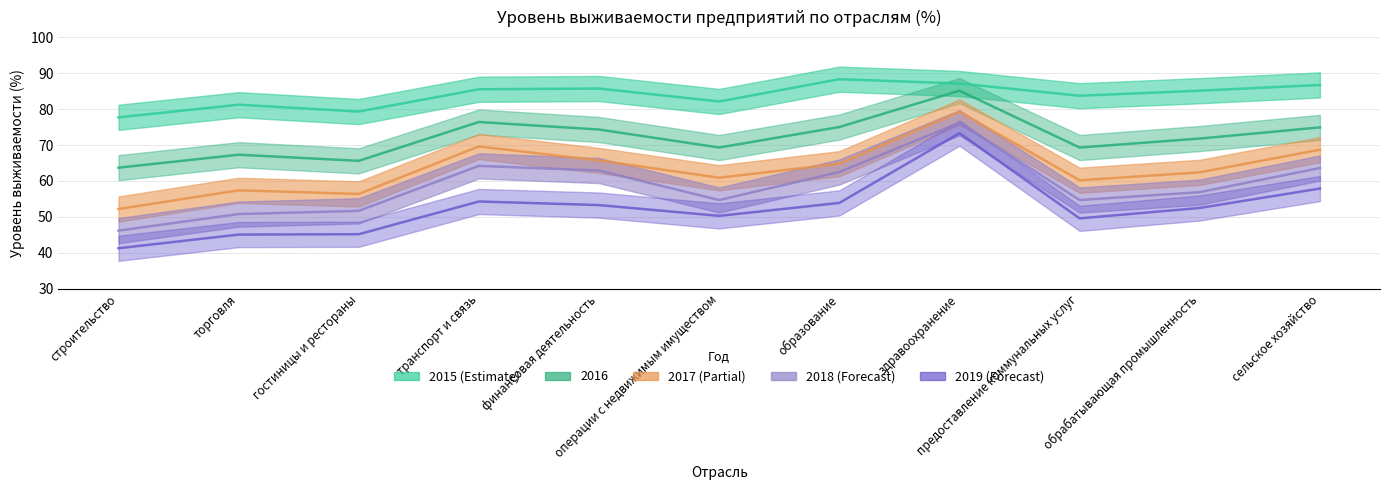

True or false: 2016 and 2018 cross at least once.

False